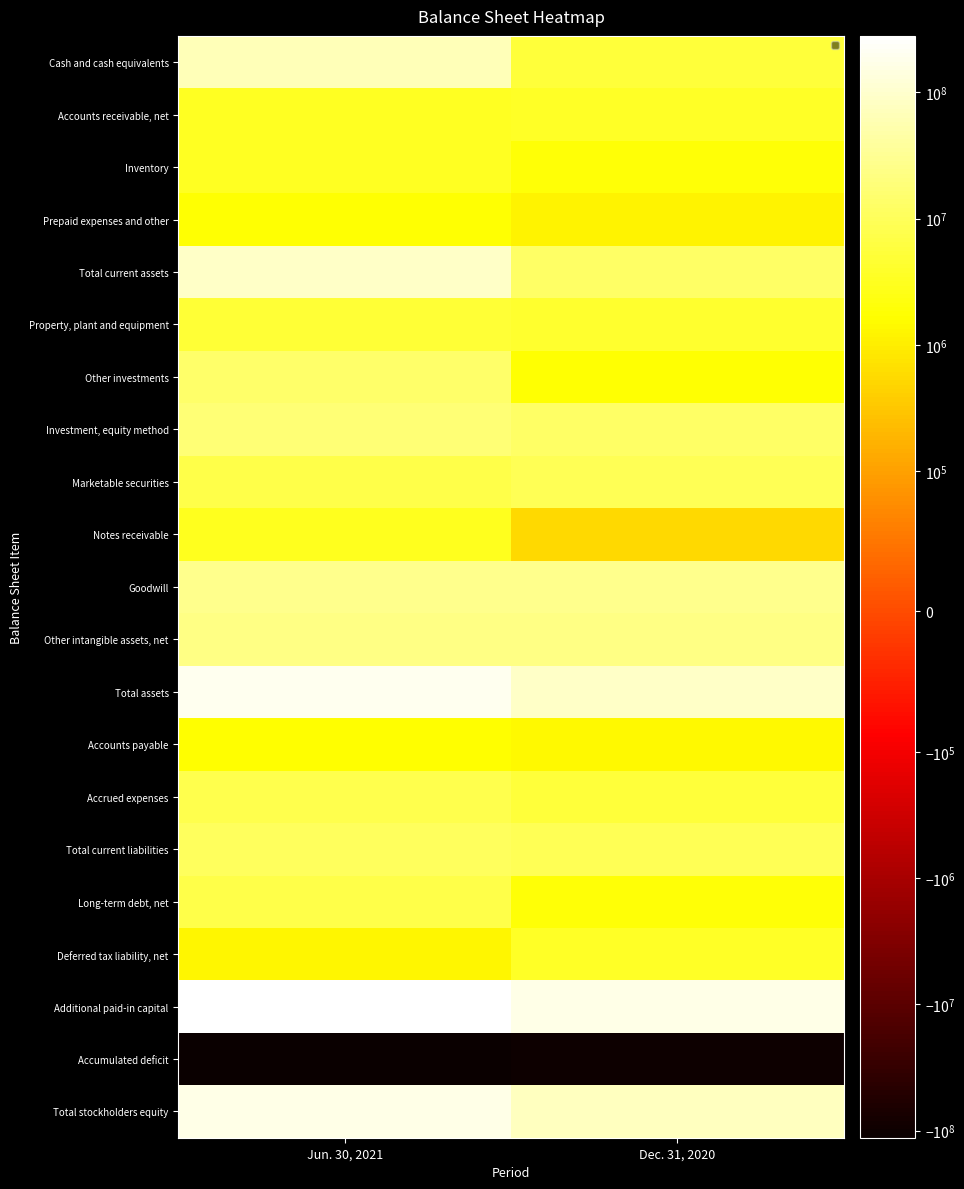

Which category has the lowest value in the Cash and cash equivalents series?

Dec. 31, 2020